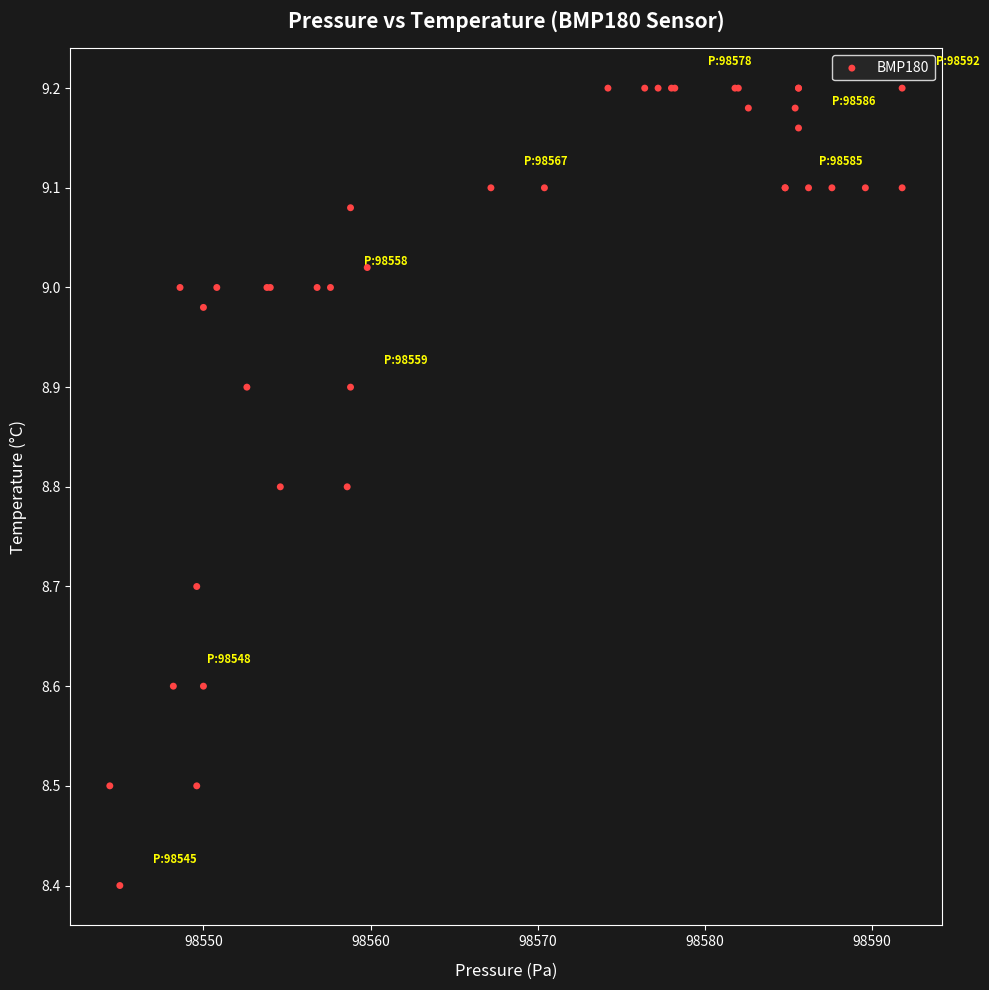

What Y value in the scatter plot is closest to 8?

8.4